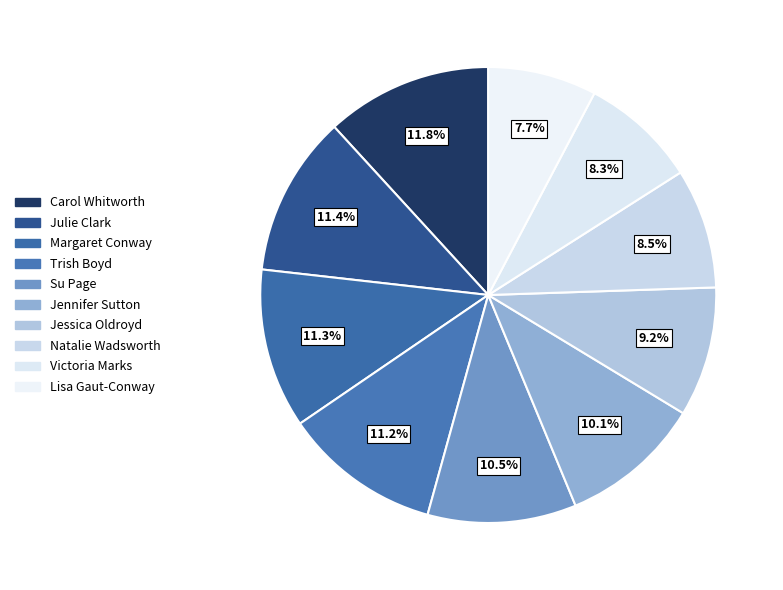

To the nearest percent, what portion does Carol Whitworth represent?

12%